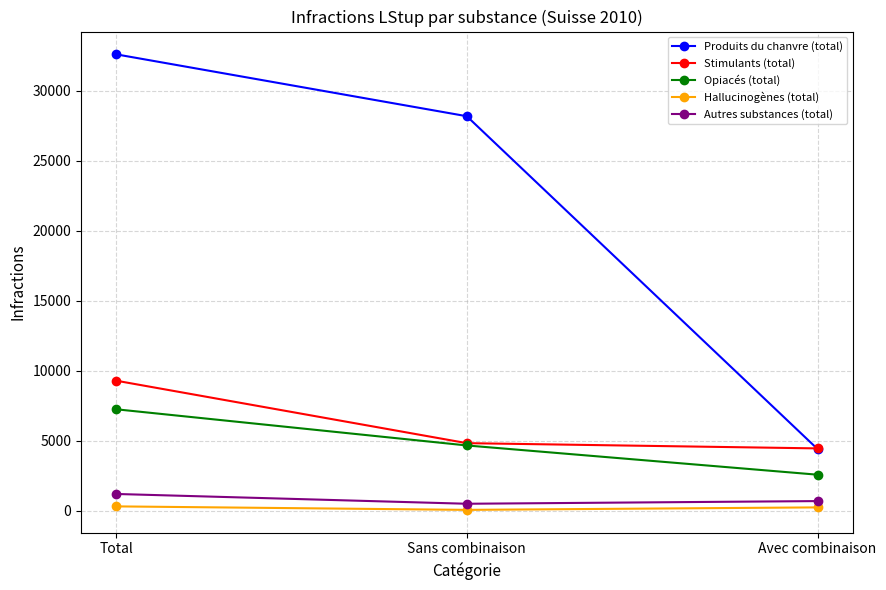

What value does the Opiacés (total) series have at Total?

7251